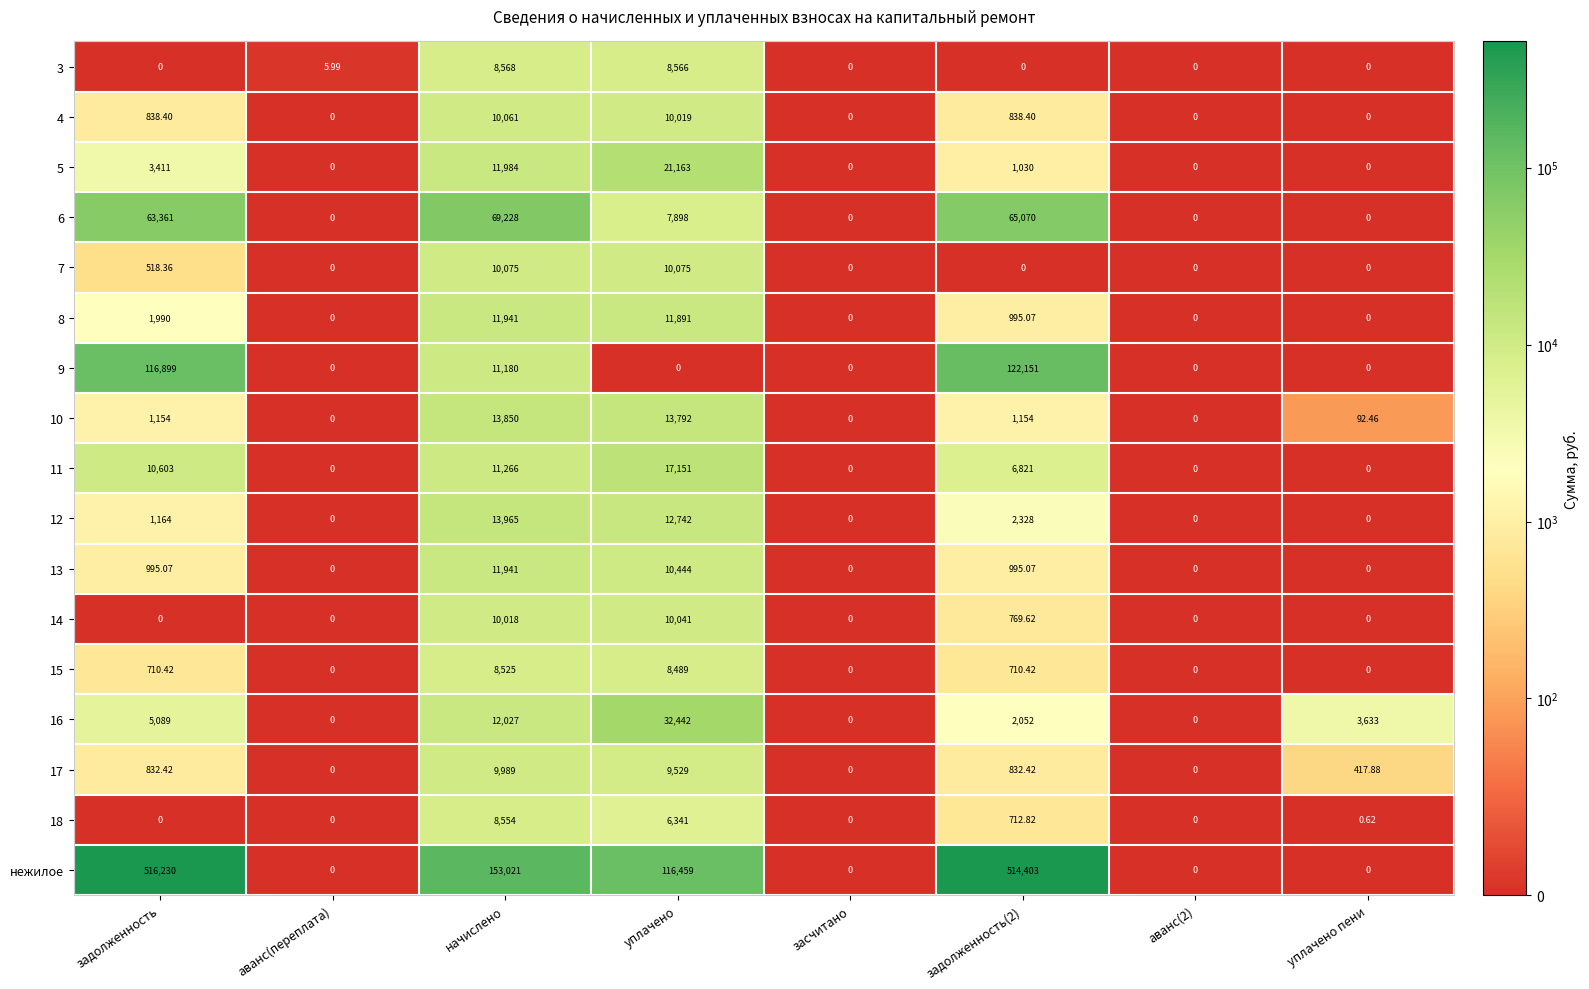

Is the value of 18 at начислено greater than the value of 13 at задолженность(2)?

Yes